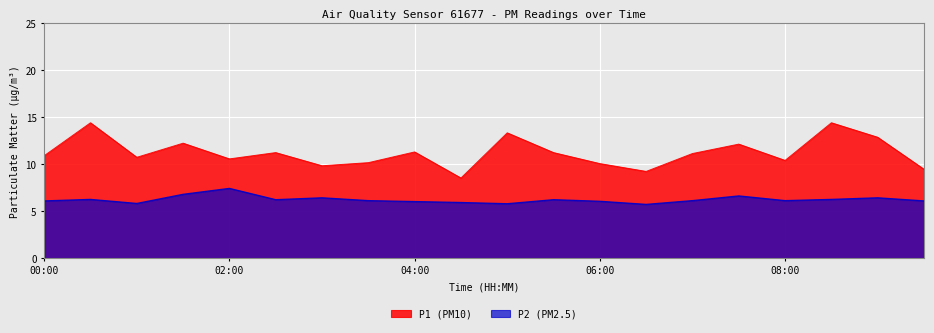

What is the label of the 6th point from the left?

02:30